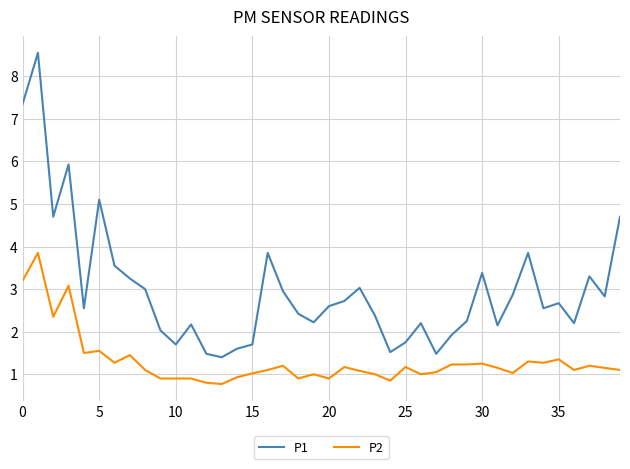

What is the difference between the maximum and minimum values in the P2 series?

3.1